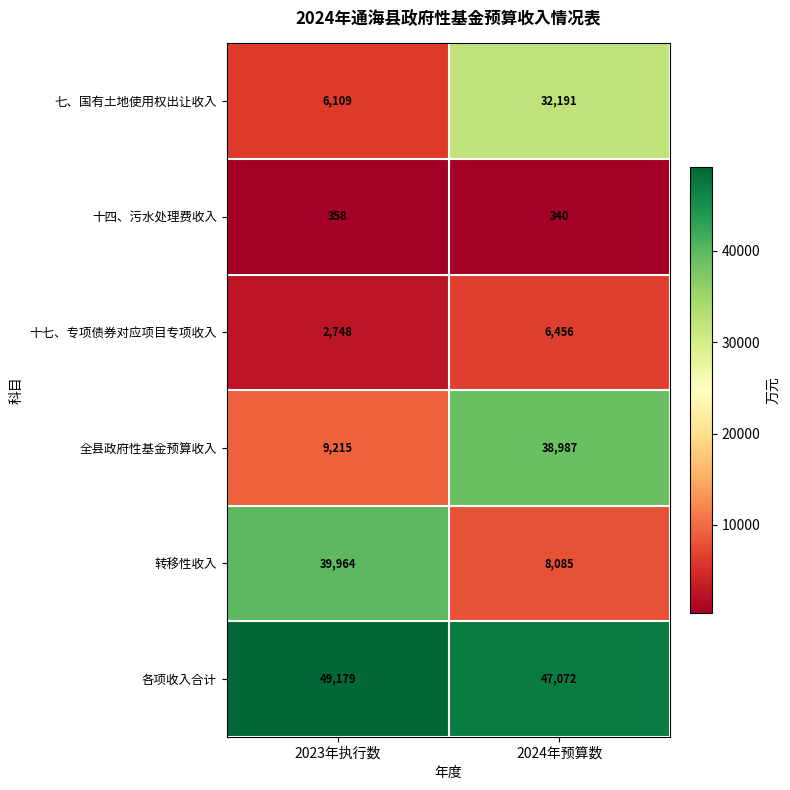

What is the highest value of the 七、国有土地使用权出让收入 series?

32191